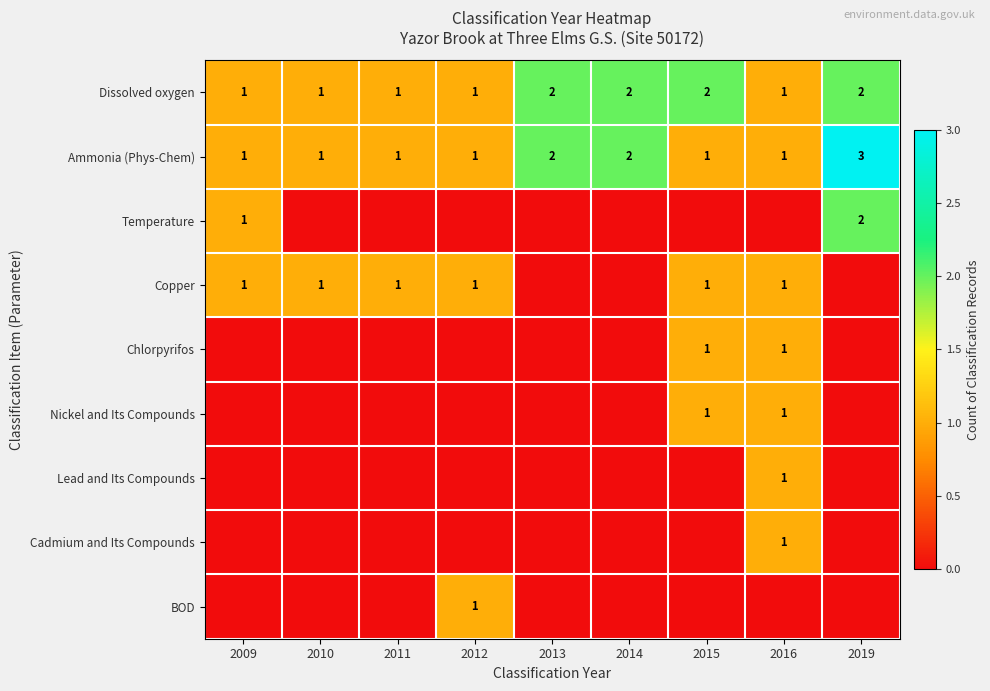

Count the Dissolved oxygen values in the range 1 to 2.

9